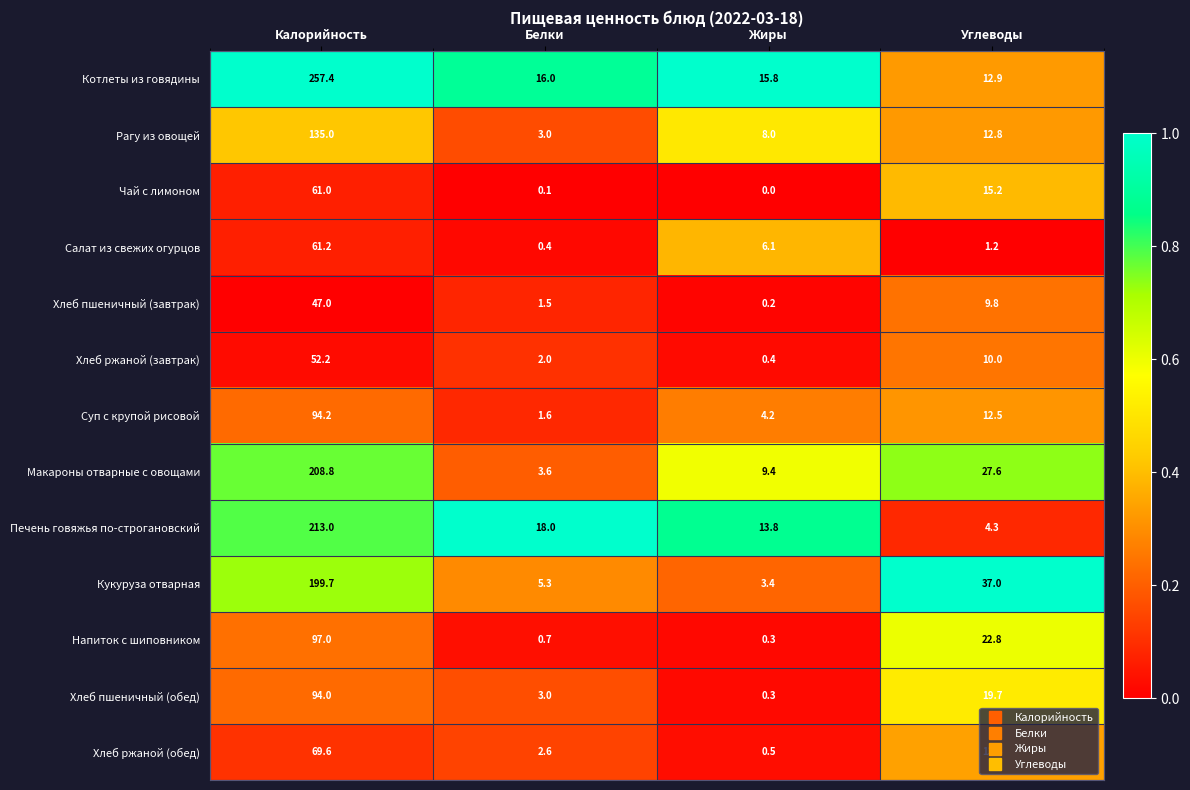

Count the number of categories in the chart.

4